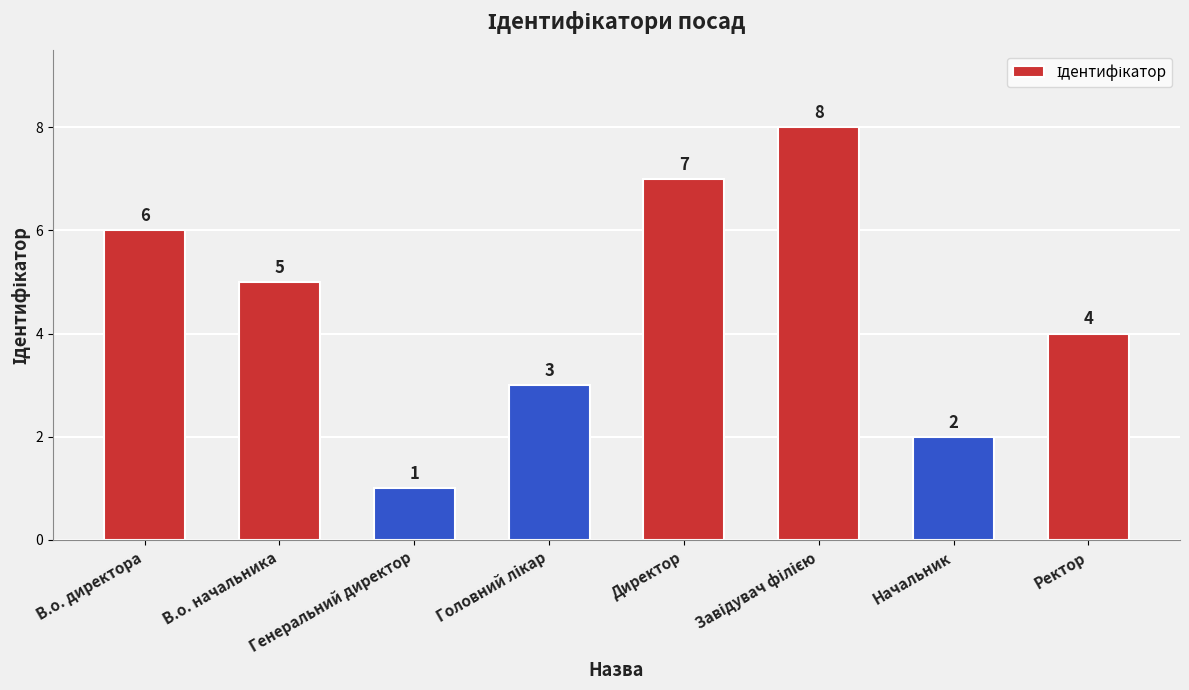

What is the label of the 8th bar from the left?

Ректор